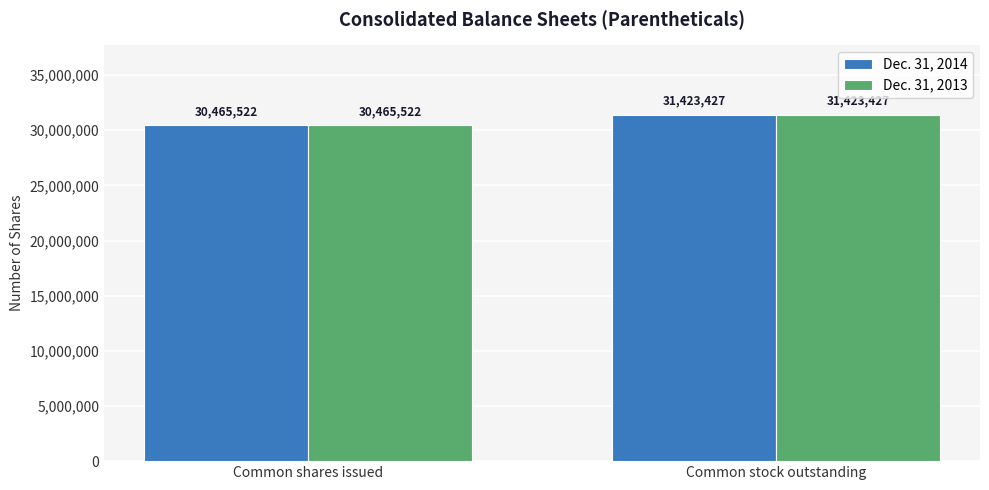

What is the label of the 1st bar from the left?

Common shares issued